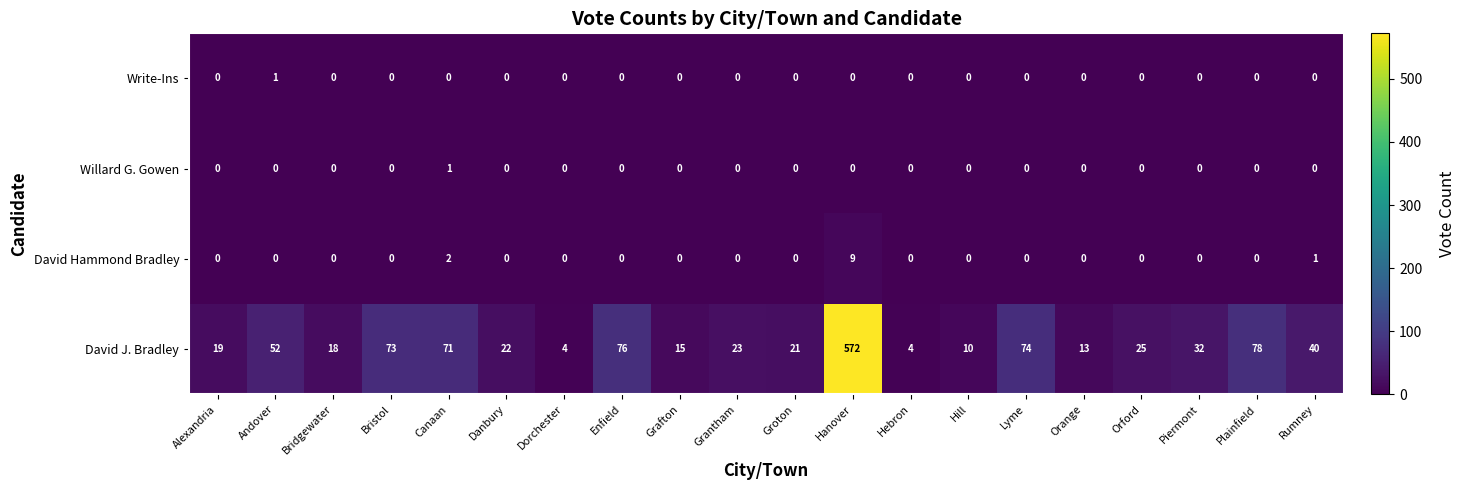

Is it true that David Hammond Bradley equals -6 at Andover?

False